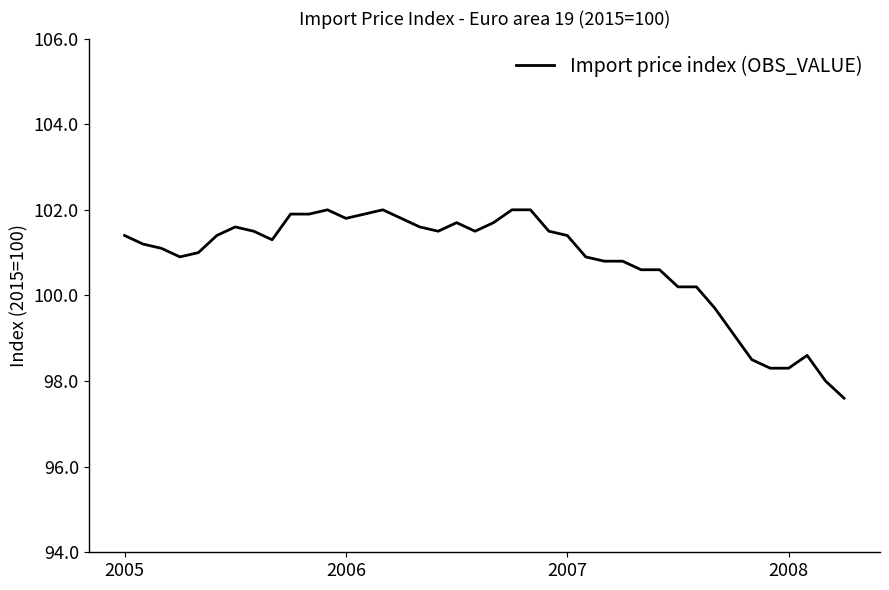

What is the greatest value displayed?

102.0